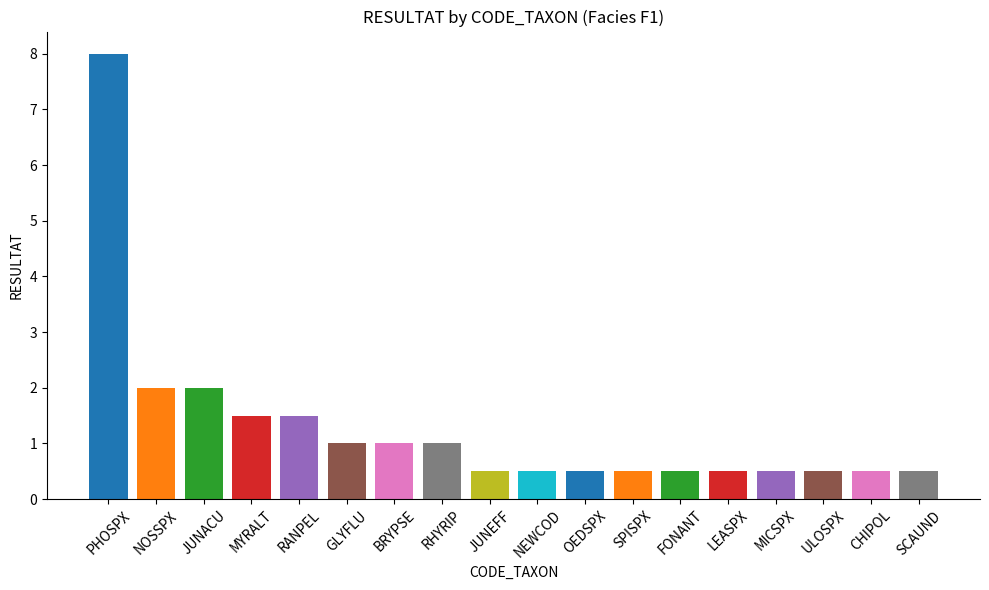

What is the change in value from PHOSPX to JUNACU?

-6.0